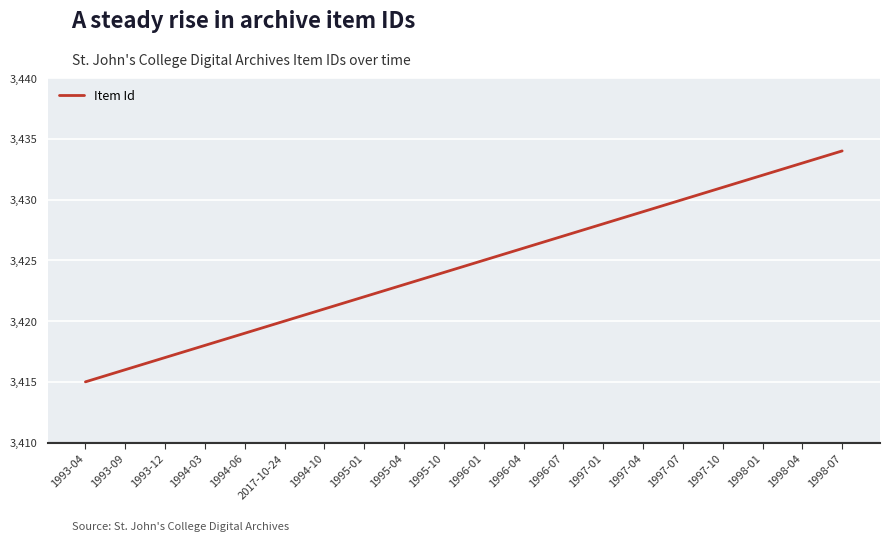

Reading right to left, list all the values displayed in this chart.

3434	3433	3432	3431	3430	3429	3428	3427	3426	3425	3424	3423	3422	3421	3420	3419	3418	3417	3416	3415